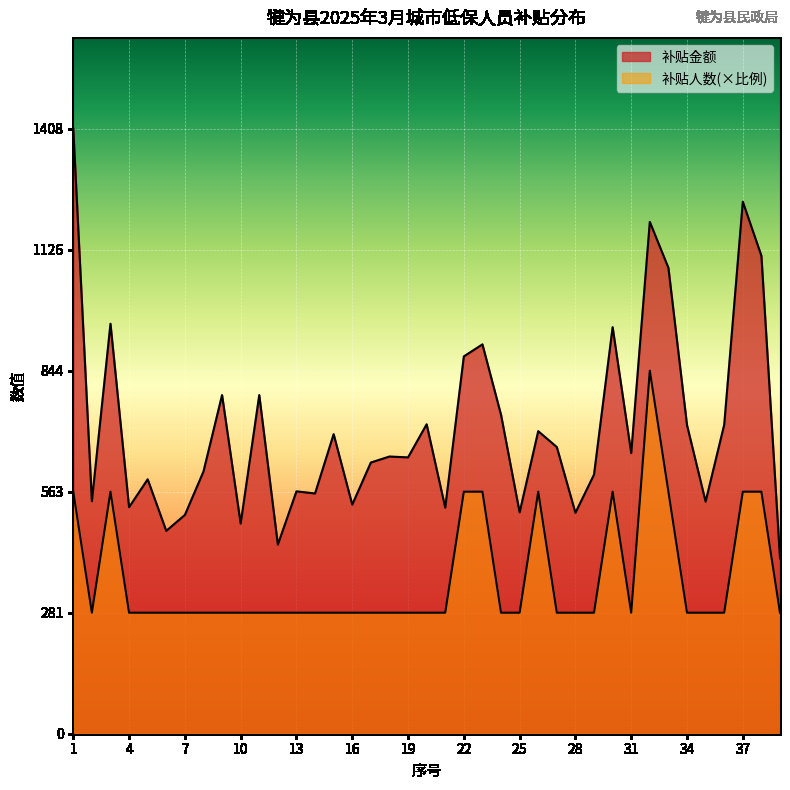

True or false: 补贴金额 and 补贴人数 cross at least once.

False